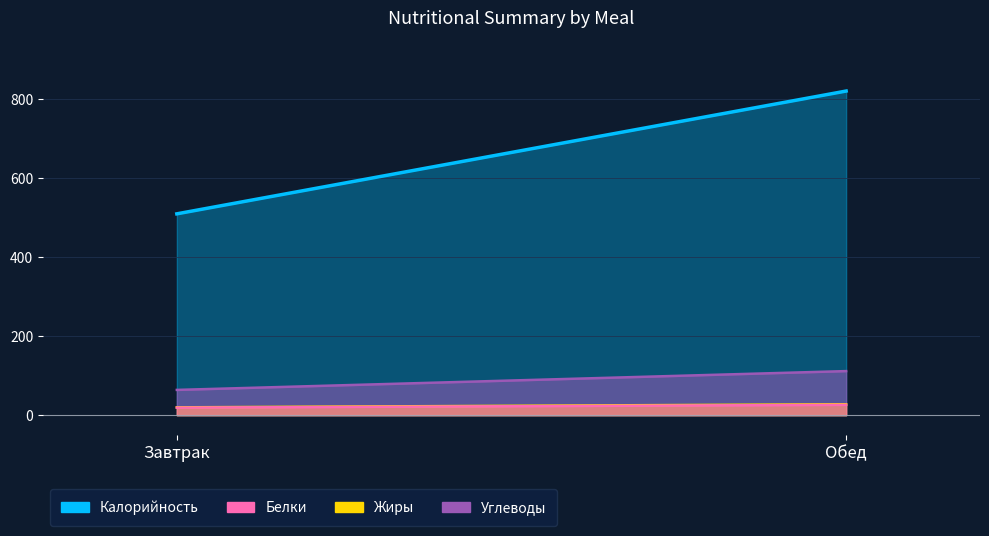

Rank the series at Завтрак from highest to lowest value.

Калорийность, Углеводы, Жиры, Белки